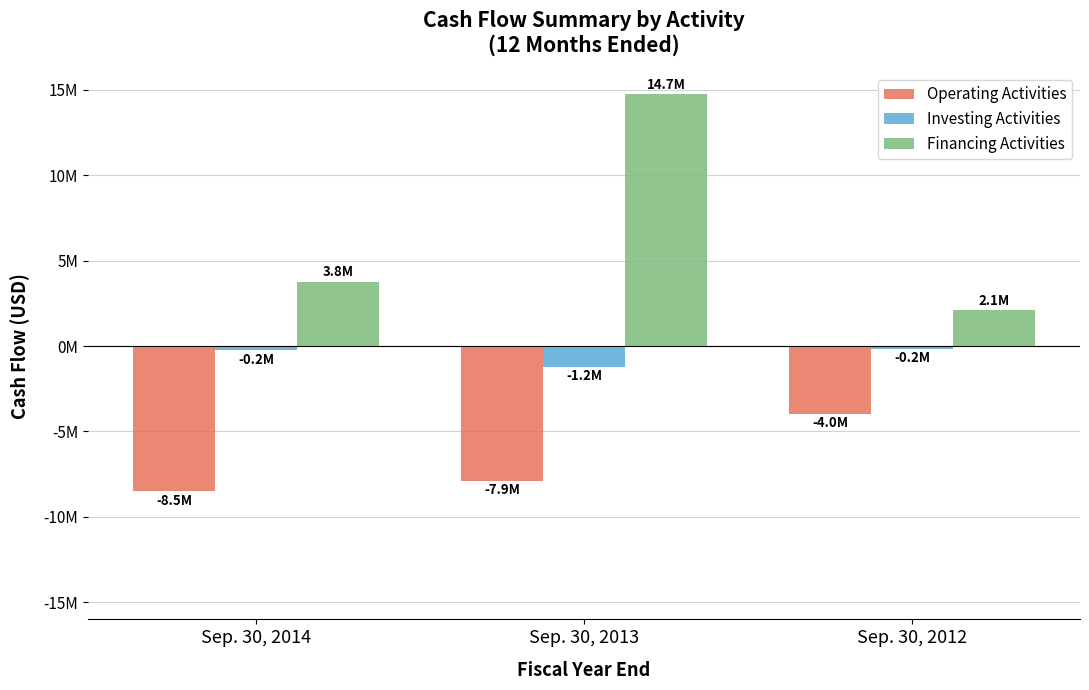

Reading left to right, list all the values displayed in this chart.

Operating Activities: Sep. 30, 2014=-8512738	Sep. 30, 2013=-7870353	Sep. 30, 2012=-3960679
Investing Activities: Sep. 30, 2014=-229591	Sep. 30, 2013=-1220628	Sep. 30, 2012=-162833
Financing Activities: Sep. 30, 2014=3775160	Sep. 30, 2013=14726500	Sep. 30, 2012=2101000